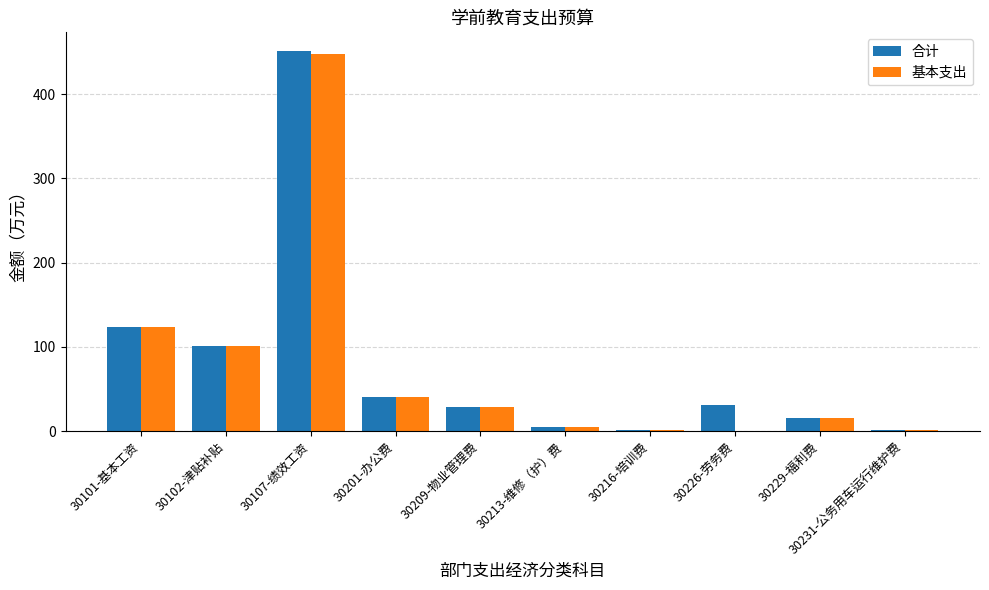

Which series changed the most between 30101-基本工资 and 30226-劳务费?

基本支出